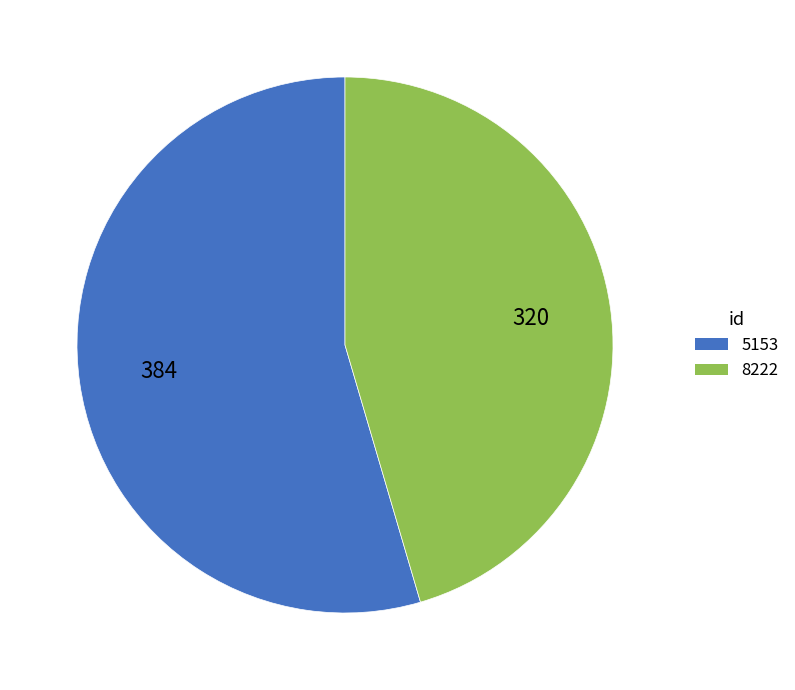

Does any single category account for the majority?

Yes